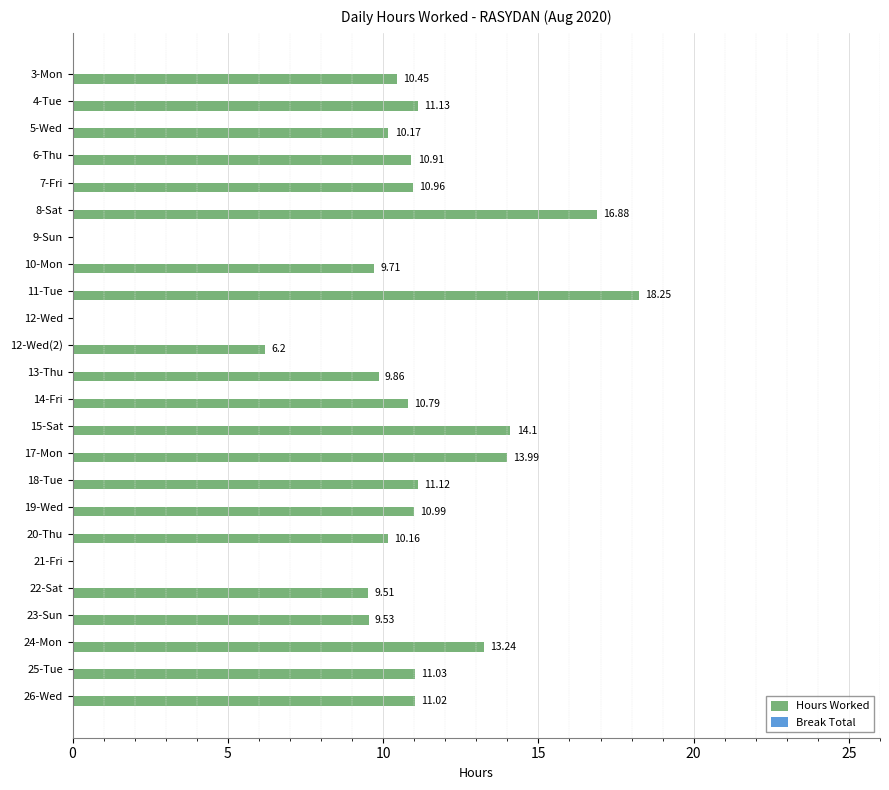

Approximately how many times larger is the value at 17-Mon compared to 6-Thu?

1.3